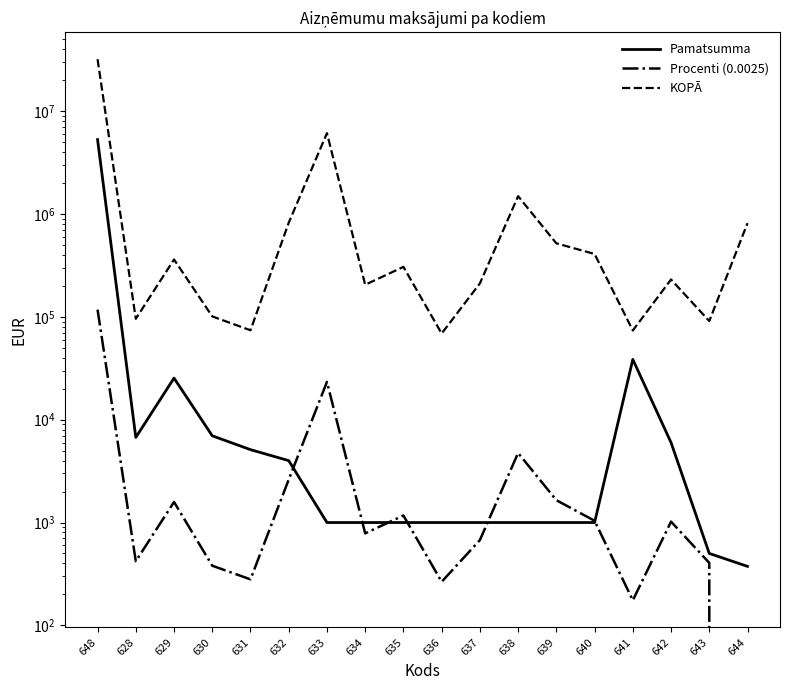

At which label is Pamatsumma closest to 2654147?

641